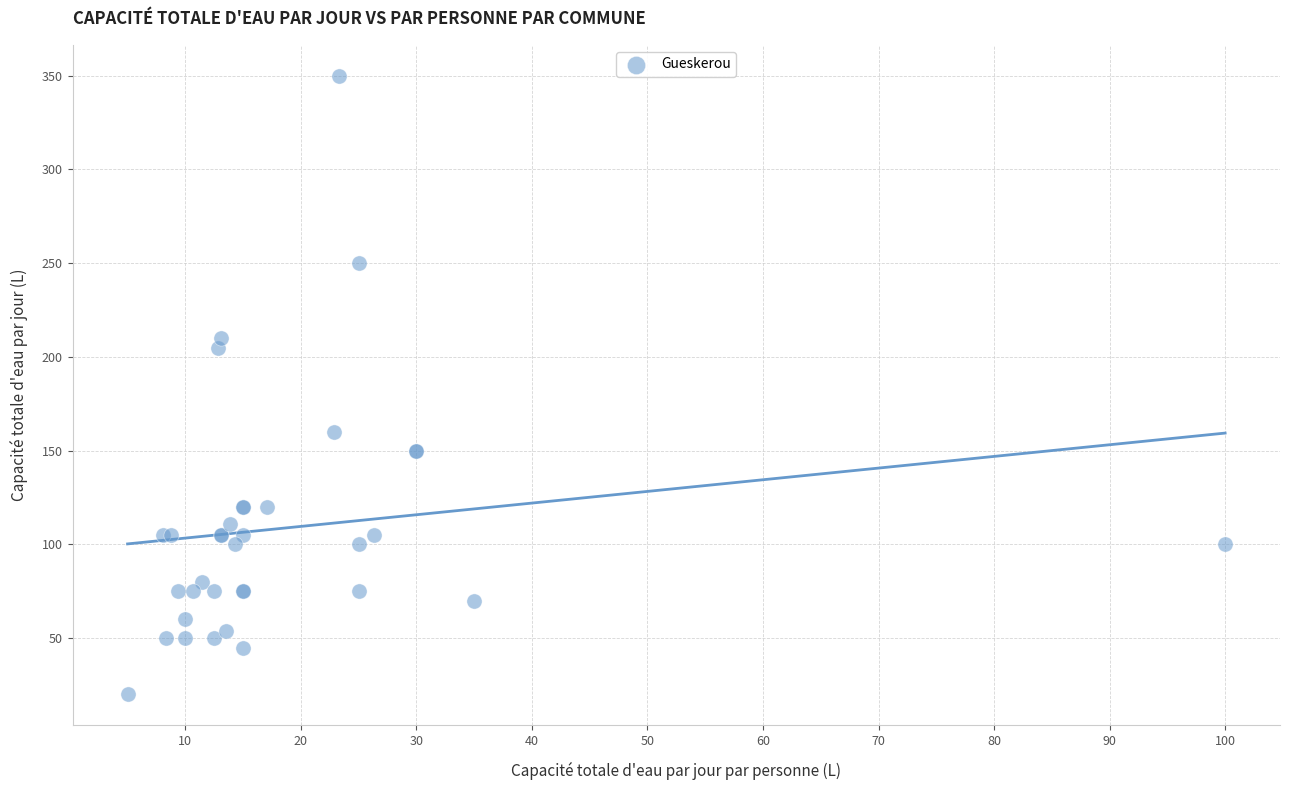

What Y value in the scatter plot is closest to 185?

205